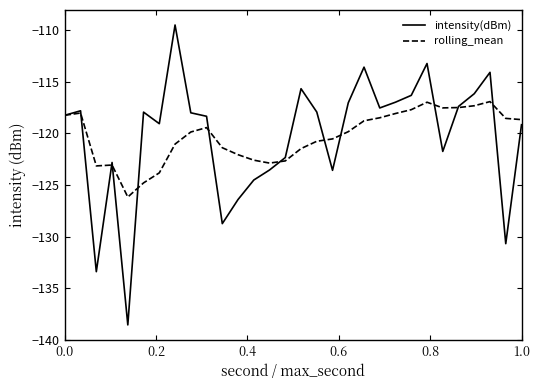

What is the highest value of the intensity(dBm) series?

-109.5